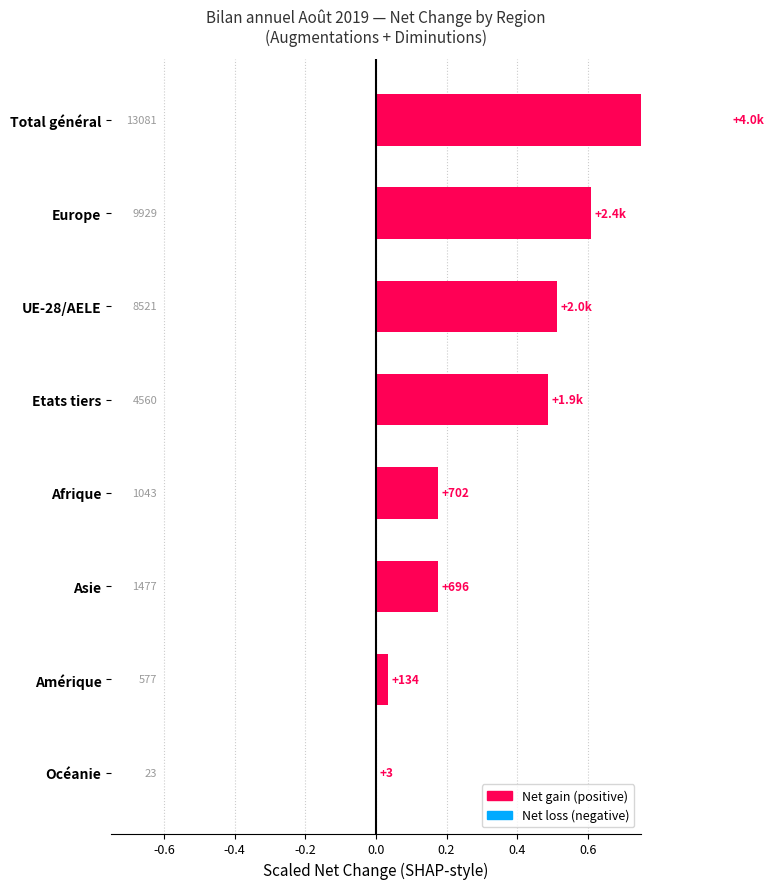

What is the sum of all values?

3.0